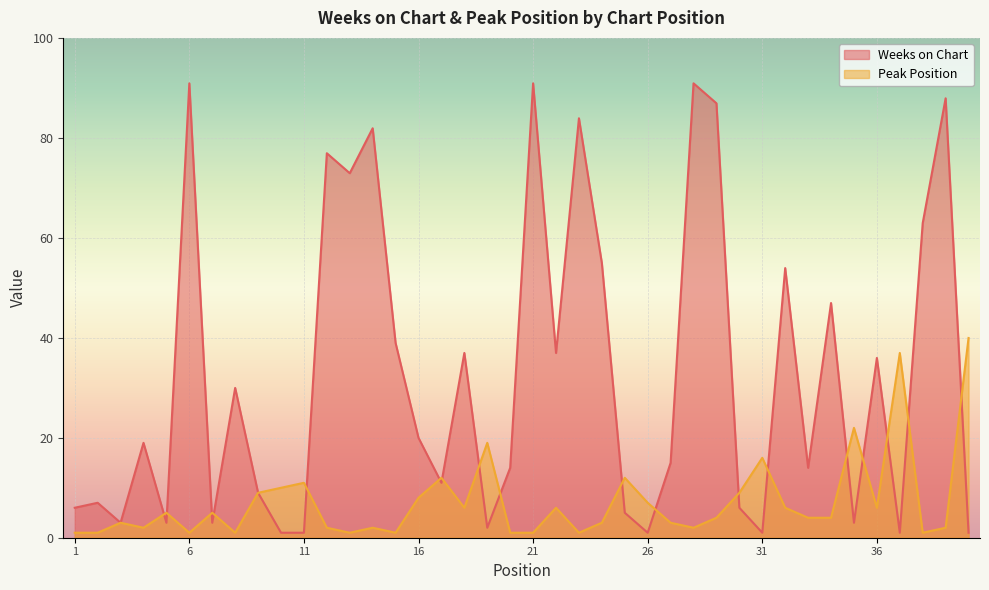

In Weeks on Chart, how many points are higher than both neighbors (excluding endpoints)?

14